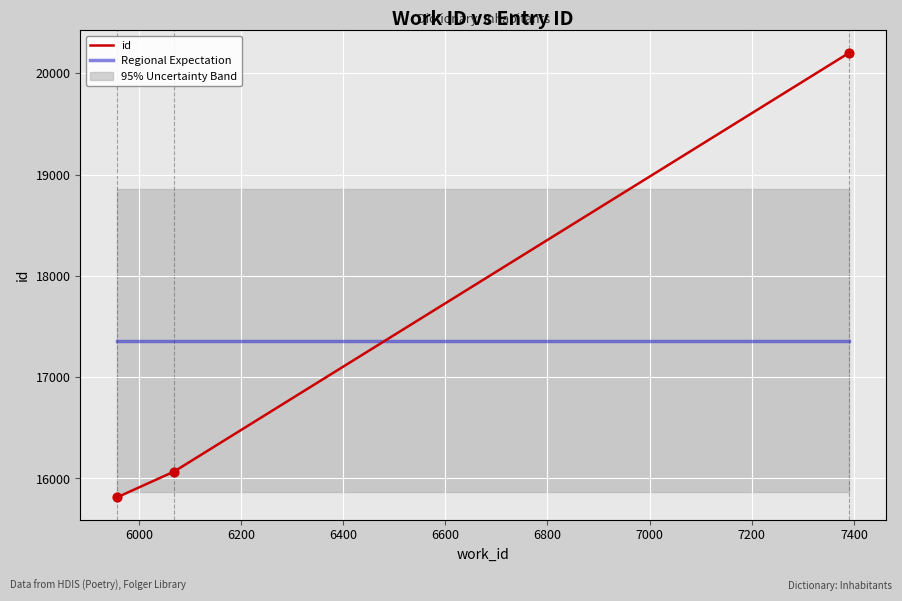

What is the highest value of the Regional Expectation series?

17361.3